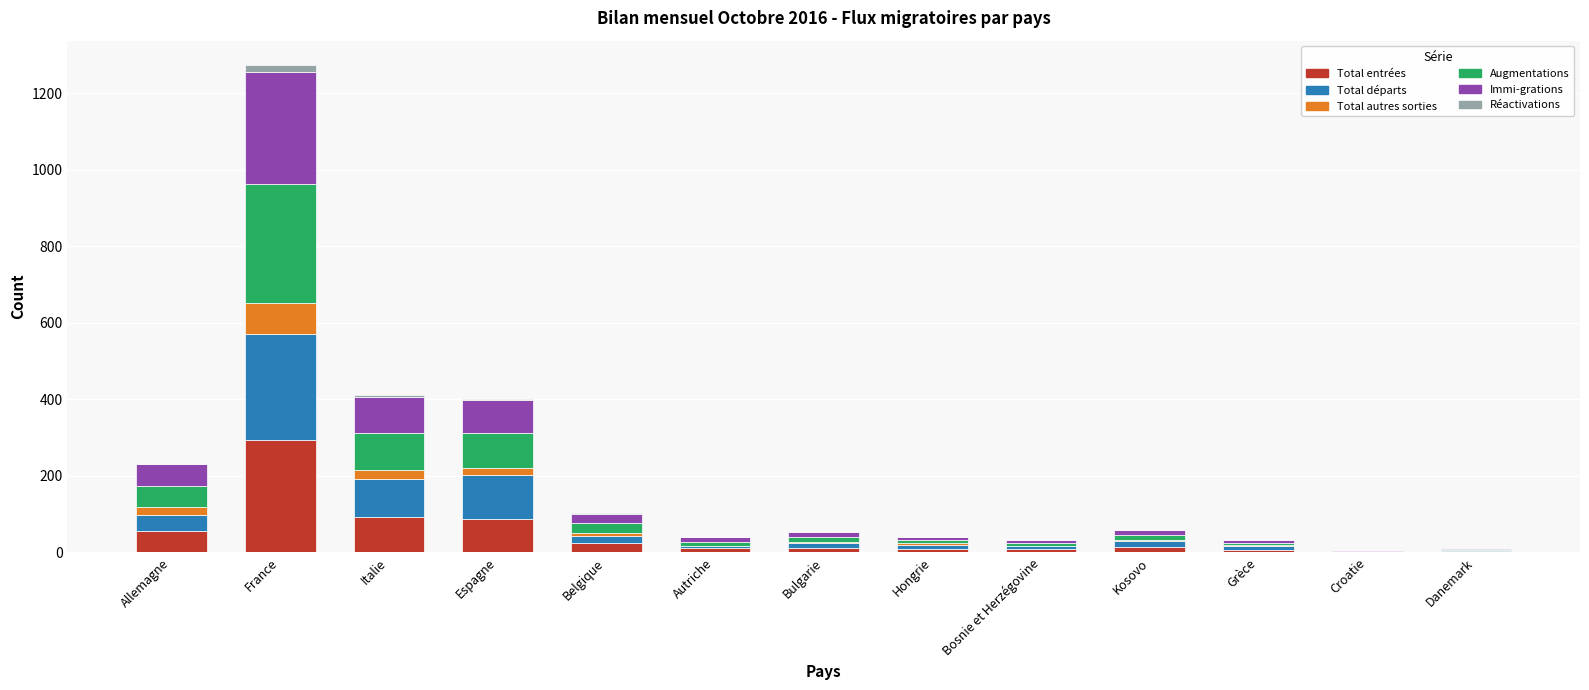

Are the bars grouped side by side (vs. stacked)?

No